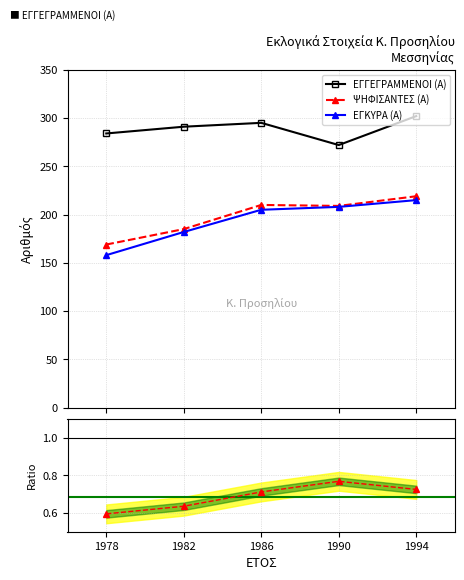

True or false: ΨΗΦΙΣΑΝΤΕΣ (Α) and ΕΓΓΕΓΡΑΜΜΕΝΟΙ (Α) cross at least once.

False